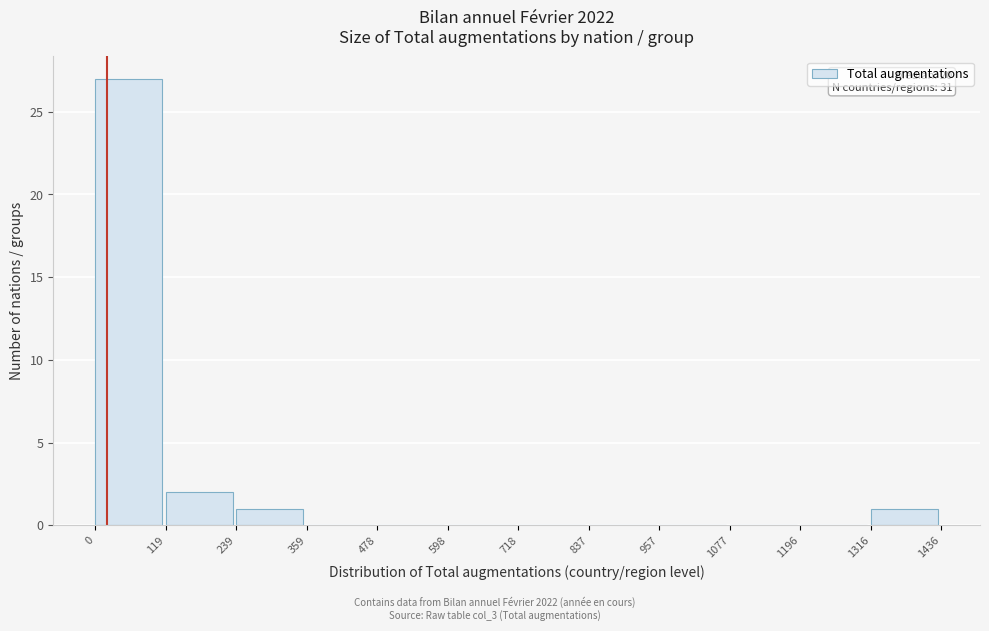

Over which range of the x-axis is the bar tallest?

0 to 119